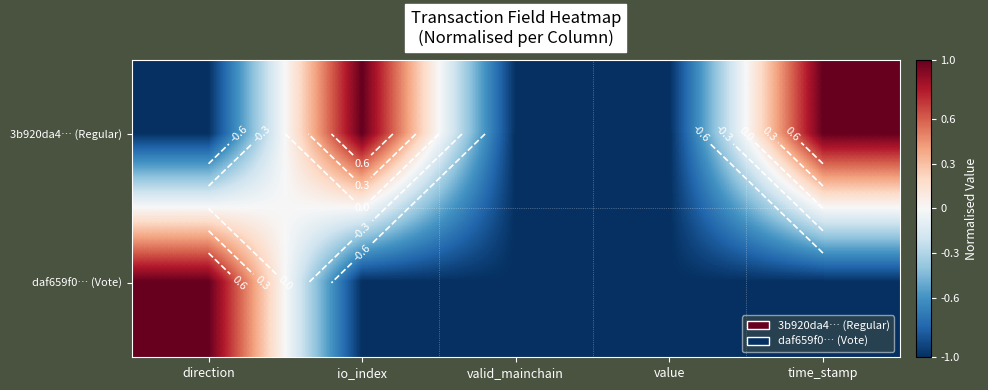

What is the approximate value of 3b920da4… (Regular) at time_stamp?

1